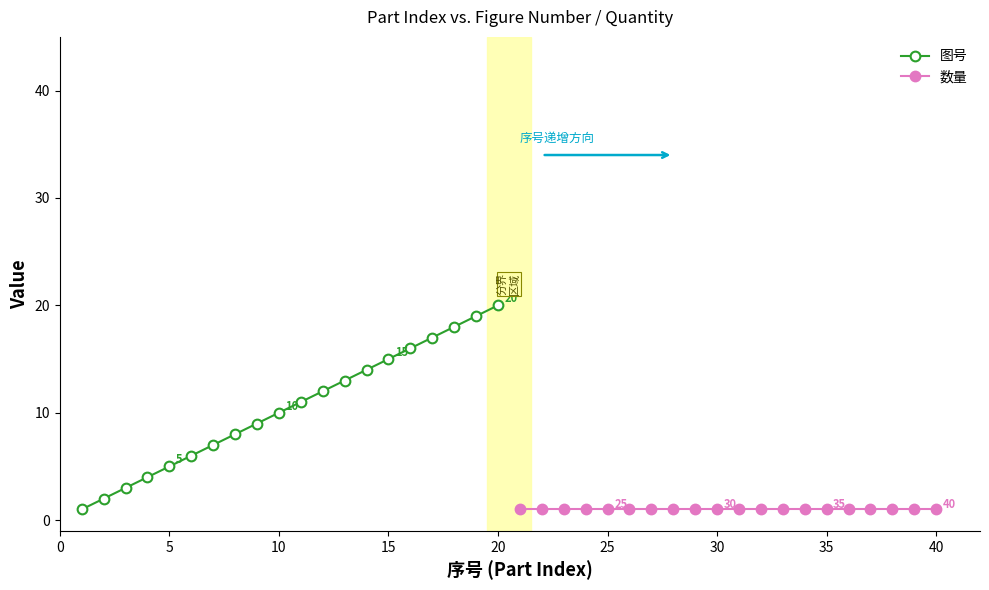

True or false: 数量 has a value of 1 at 35.

False